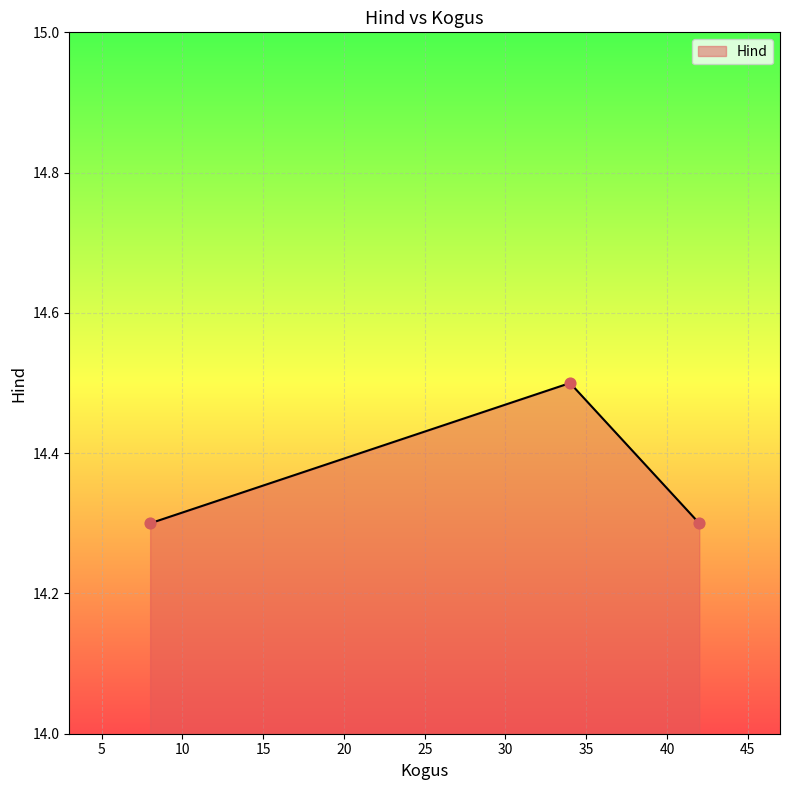

What is the average value?

14.4